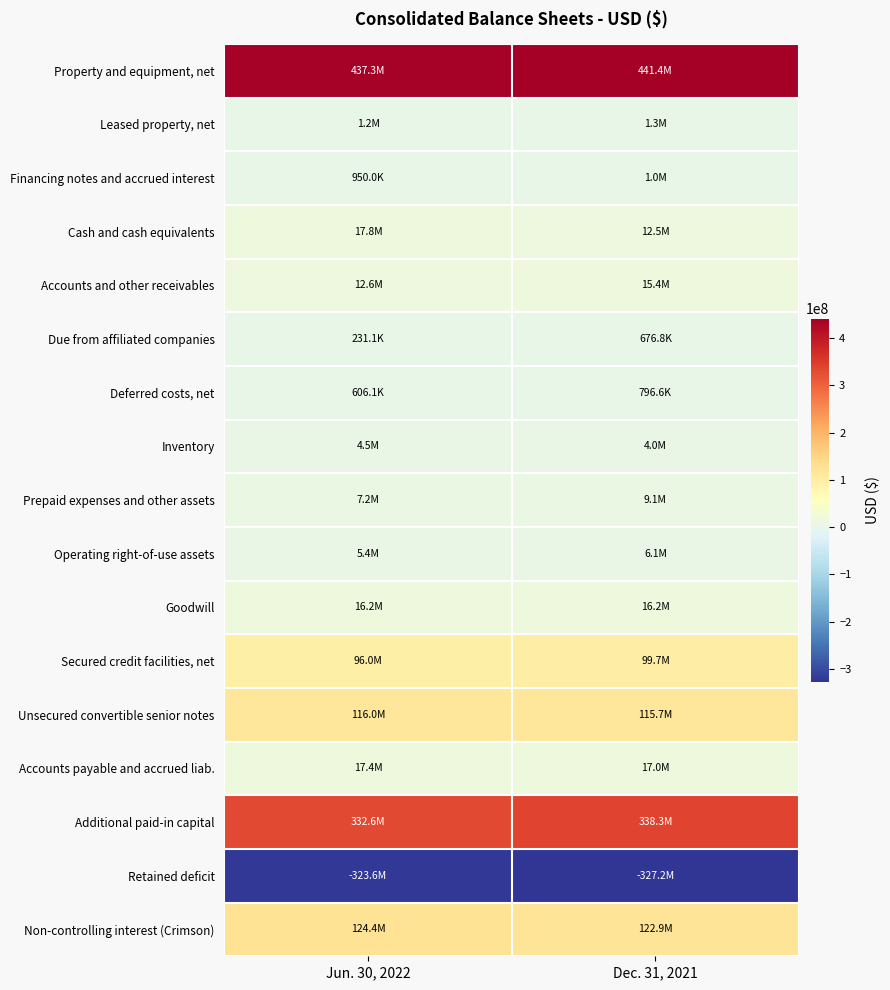

At Dec. 31, 2021, list the series in order from smallest to largest.

Retained deficit, Due from affiliated companies, Deferred costs, net, Financing notes and accrued interest, Leased property, net, Inventory, Operating right-of-use assets, Prepaid expenses and other assets, Cash and cash equivalents, Accounts and other receivables, Goodwill, Accounts payable and accrued liab., Secured credit facilities, net, Unsecured convertible senior notes, Non-controlling interest (Crimson), Additional paid-in capital, Property and equipment, net